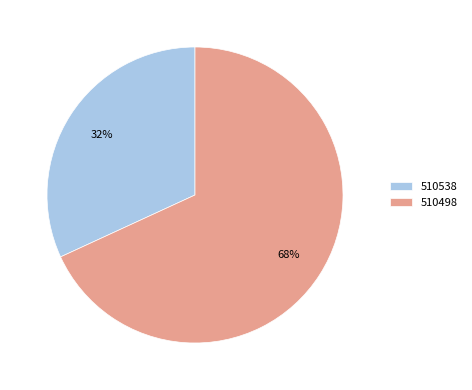

What percentage is the 510538 slice, to the nearest percent?

32%